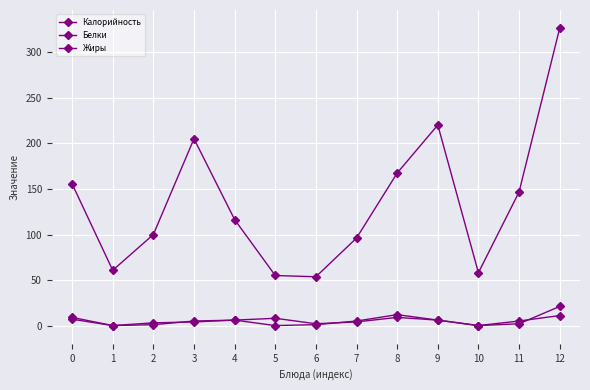

What is the difference between the maximum and second lowest values in the Калорийность series?

271.6